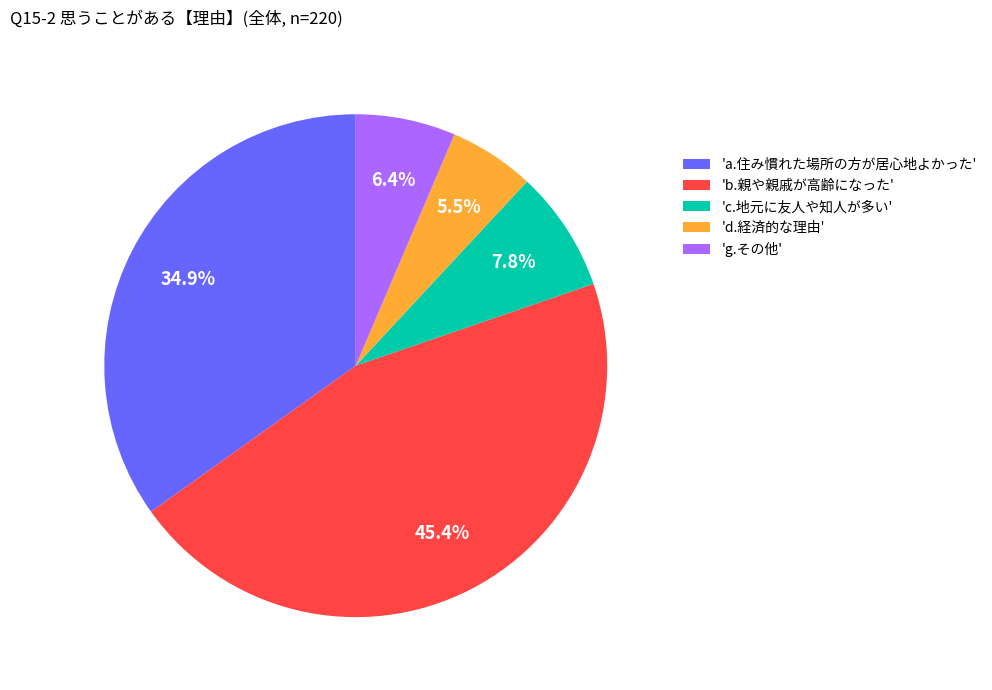

Approximately how many times larger is the value at 'a.住み慣れた場所の方が居心地よかった' compared to 'c.地元に友人や知人が多い'?

4.5